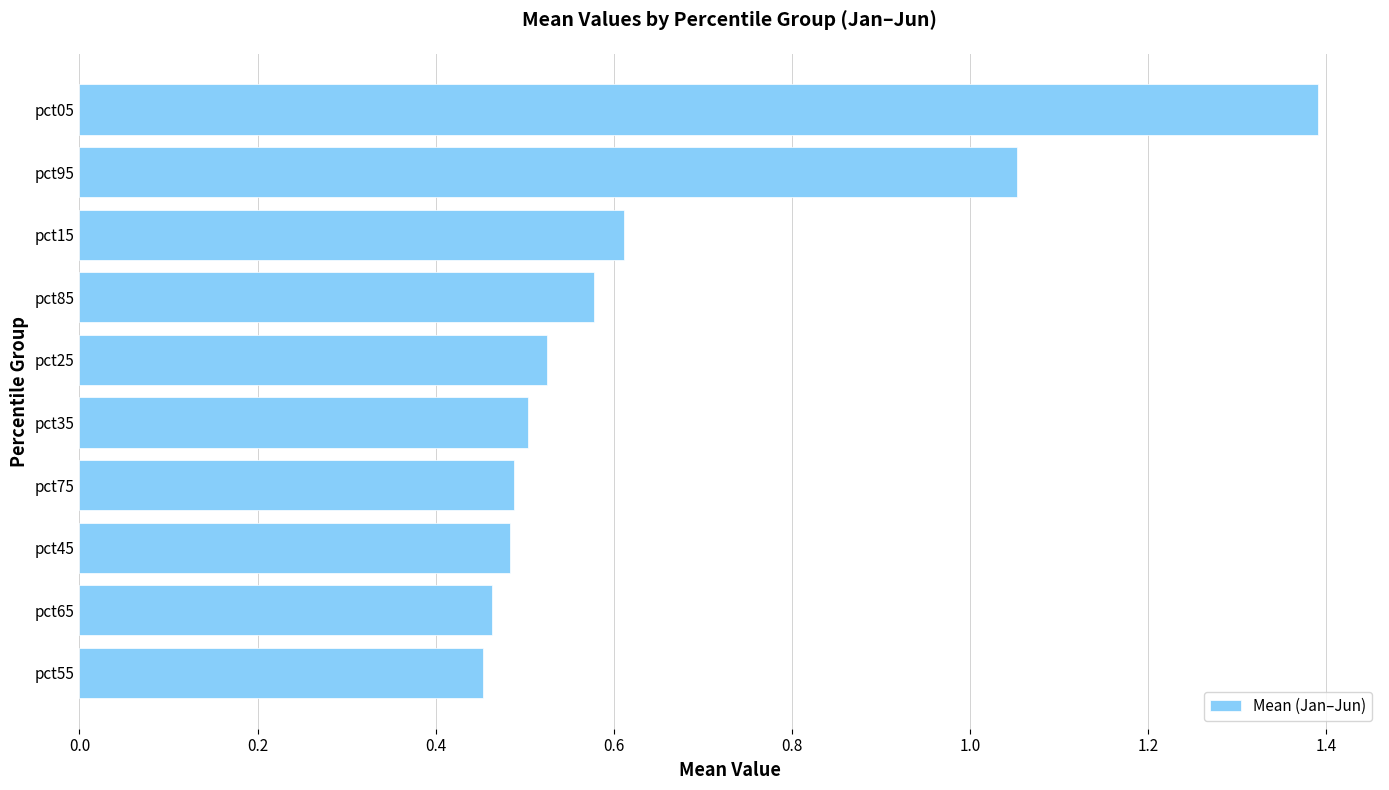

What is the sum of the values at pct75 and pct55?

0.9